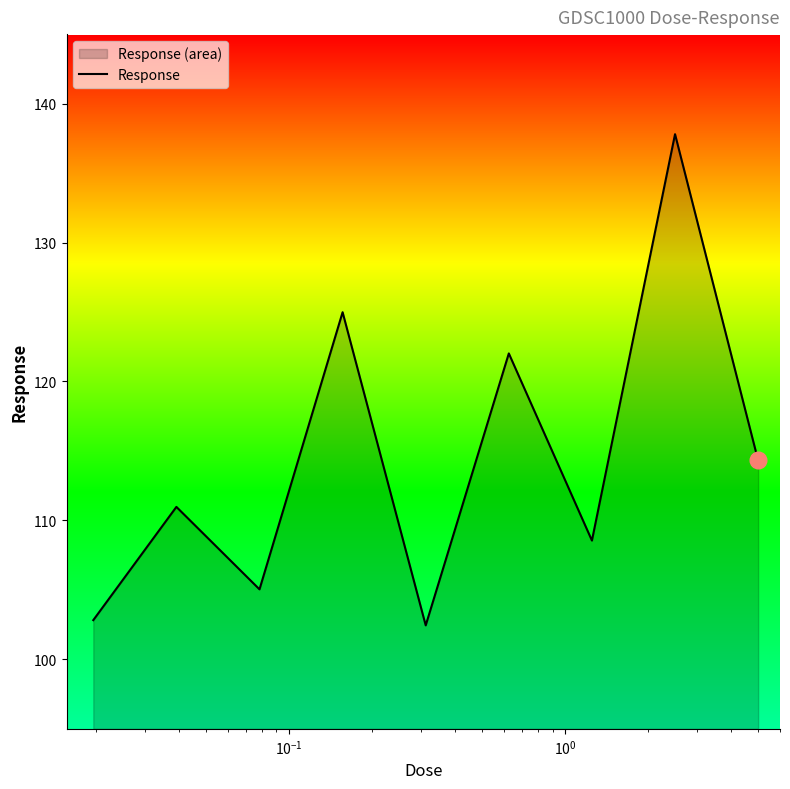

What is the difference between the maximum and minimum values?

35.4